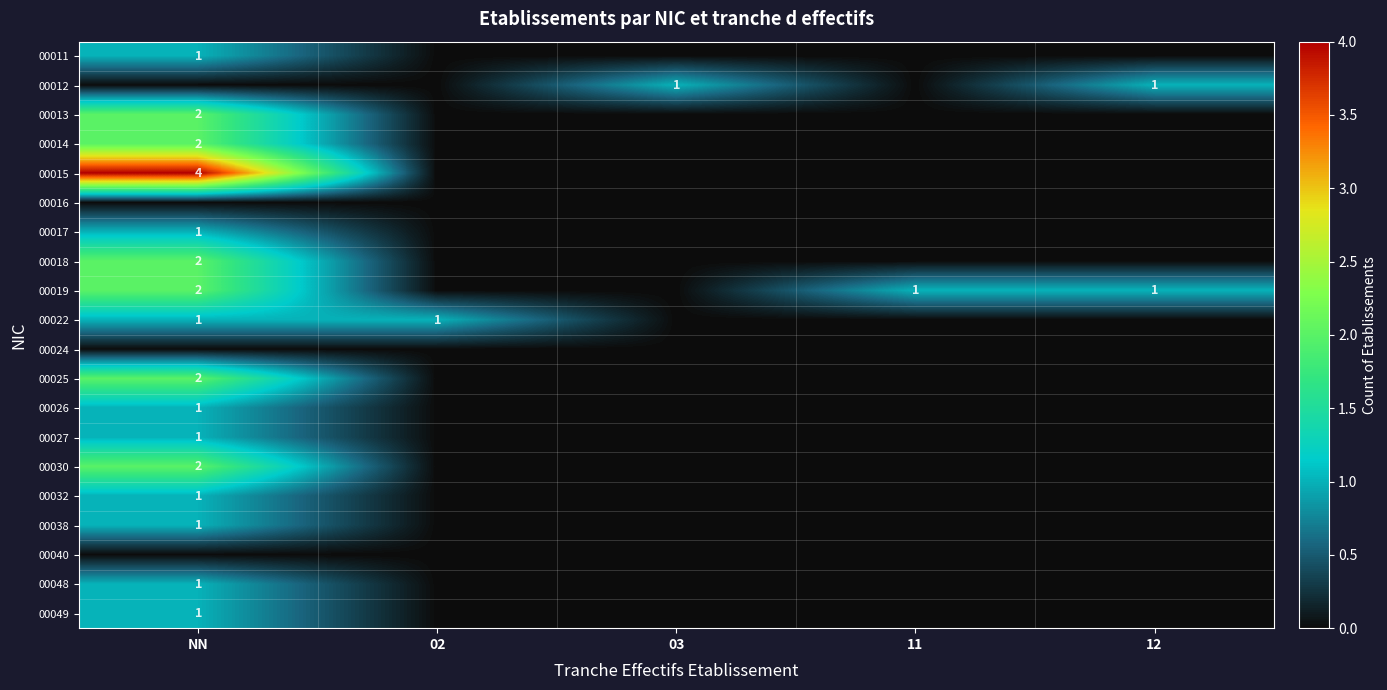

True or false: 00038 has a value of 2 at NN.

False